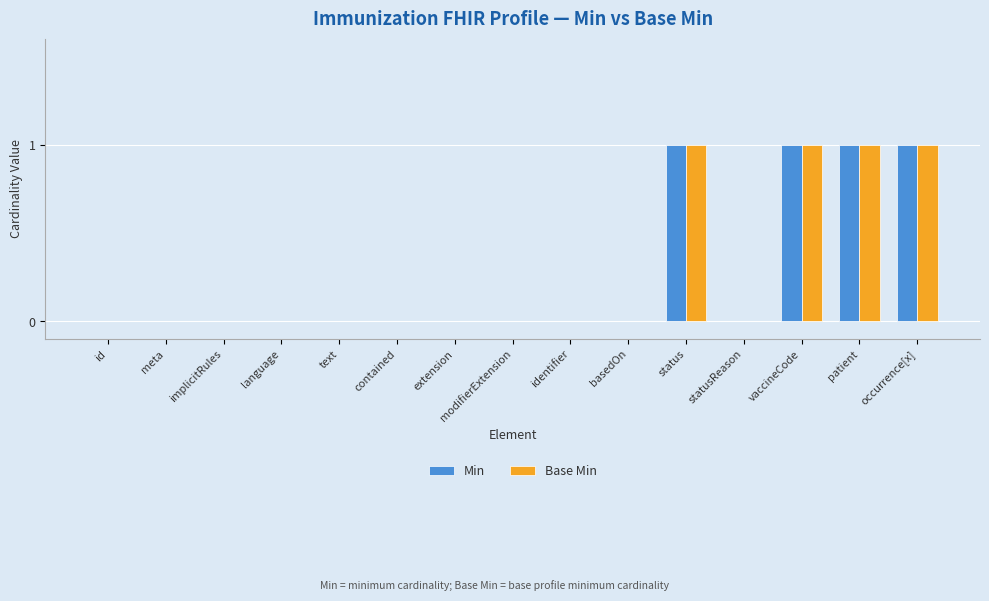

True or false: Base Min has a value of 0 at basedOn.

True